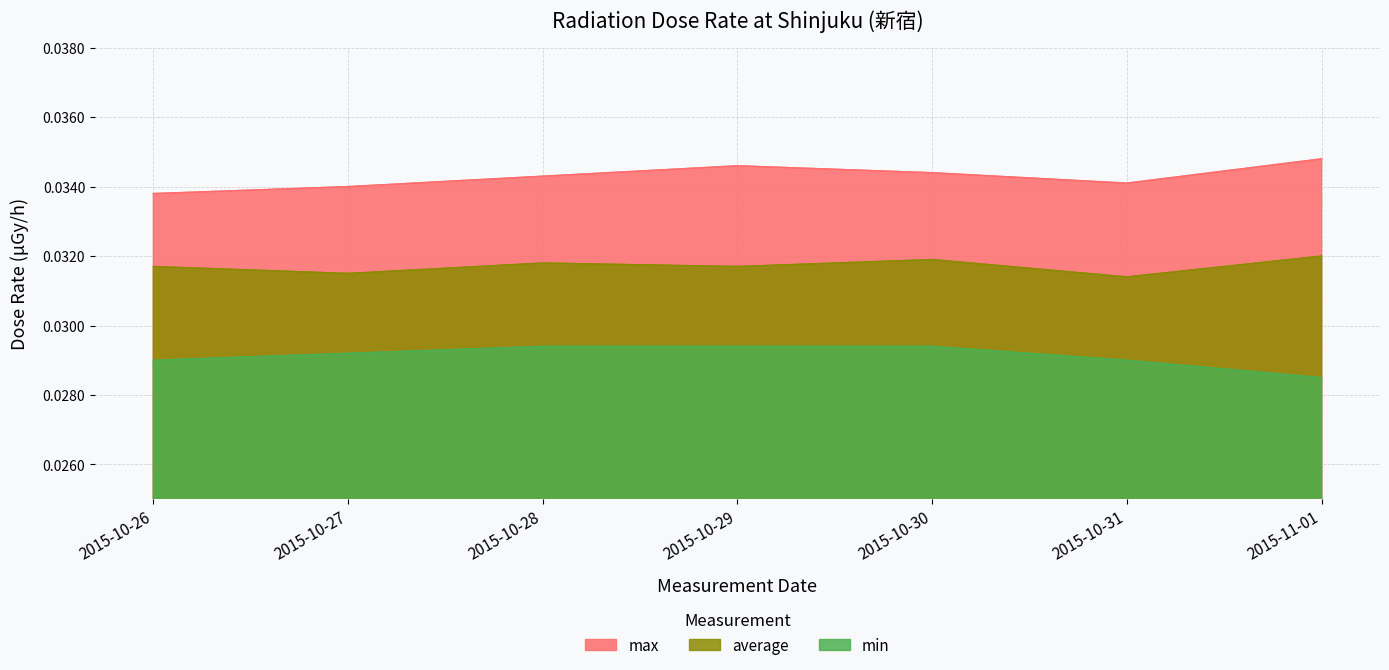

What is the total value across all series at 2015-10-28?

0.1